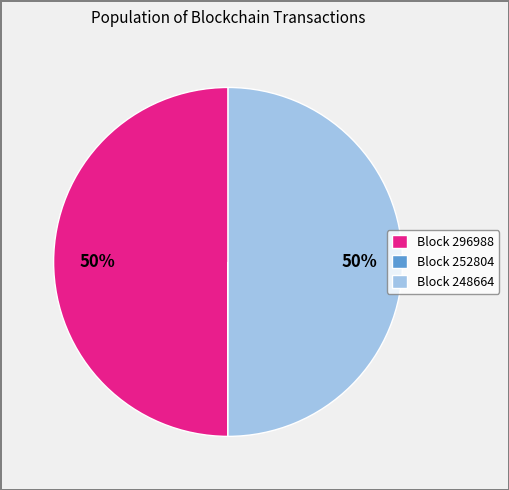

Is it true that Block 296988 is 38% of the pie?

False